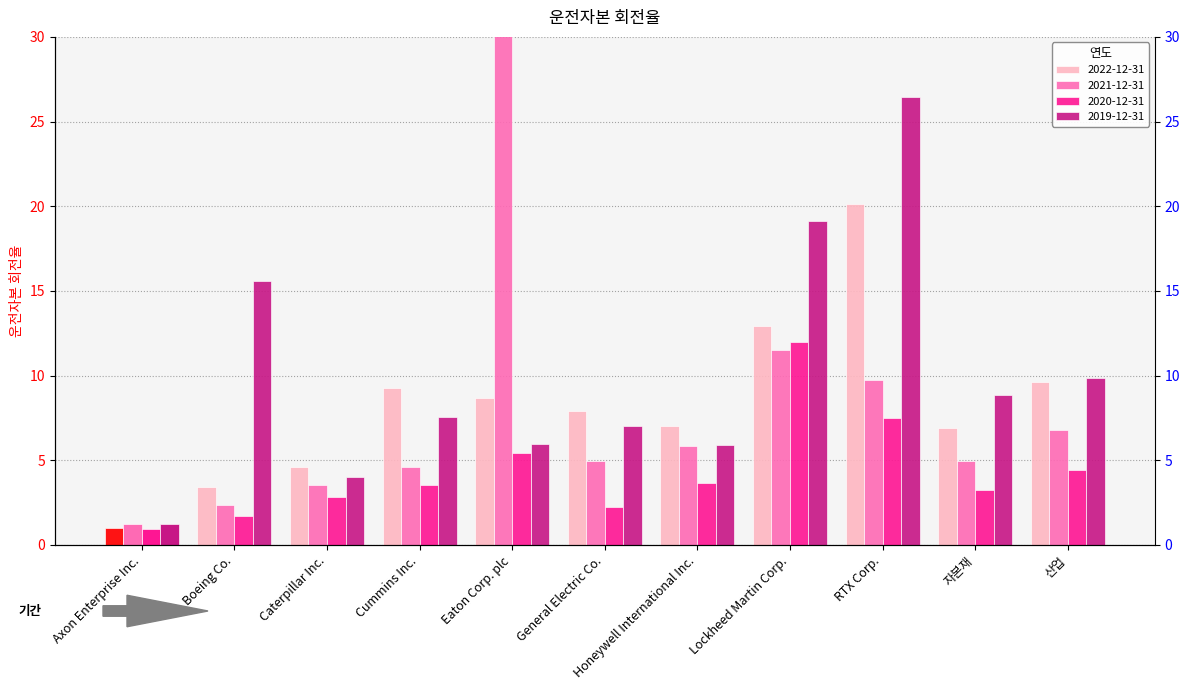

Reading left to right, transcribe all the data shown in this chart.

2022-12-31: 1.0	3.4	4.6	9.3	8.7	7.9	7.0	12.9	20.1	6.9	9.7
2021-12-31: 1.2	2.3	3.5	4.6	65.7	4.9	5.9	11.5	9.8	5.0	6.8
2020-12-31: 0.9	1.7	2.8	3.6	5.4	2.3	3.6	12.0	7.5	3.3	4.4
2019-12-31: 1.2	15.6	4.0	7.5	6.0	7.0	5.9	19.1	26.5	8.9	9.9